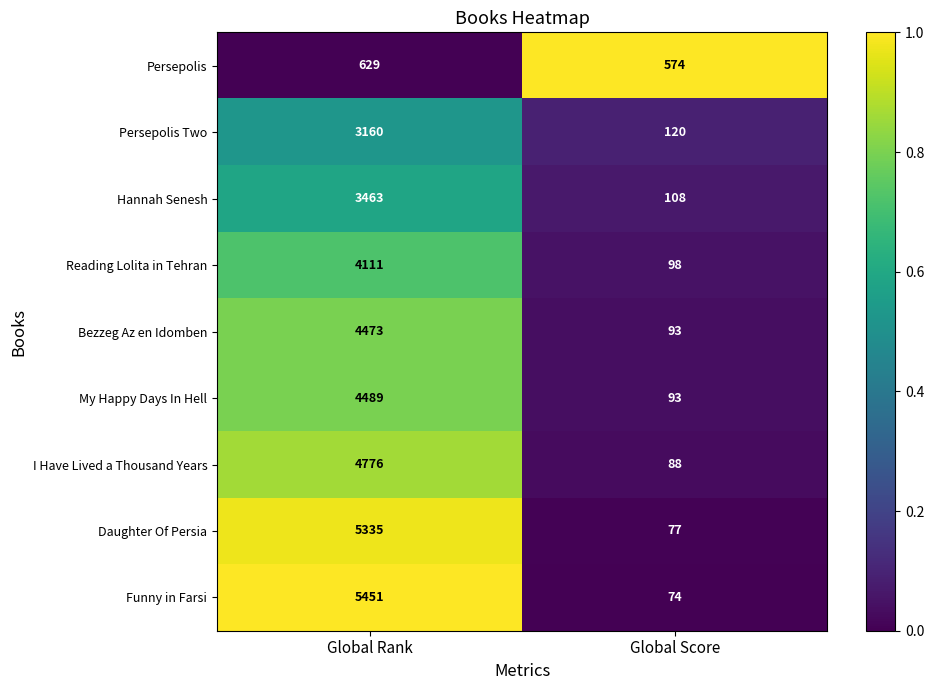

True or false: I Have Lived a Thousand Years has a value of 4776 at Global Rank.

True